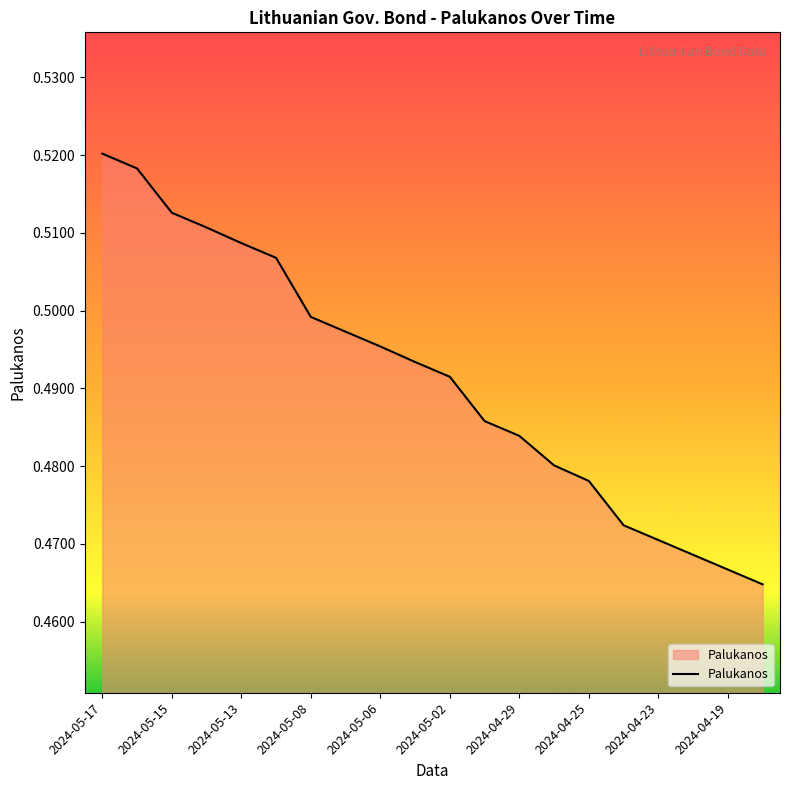

Which label corresponds to the largest value in the chart?

2024-05-17